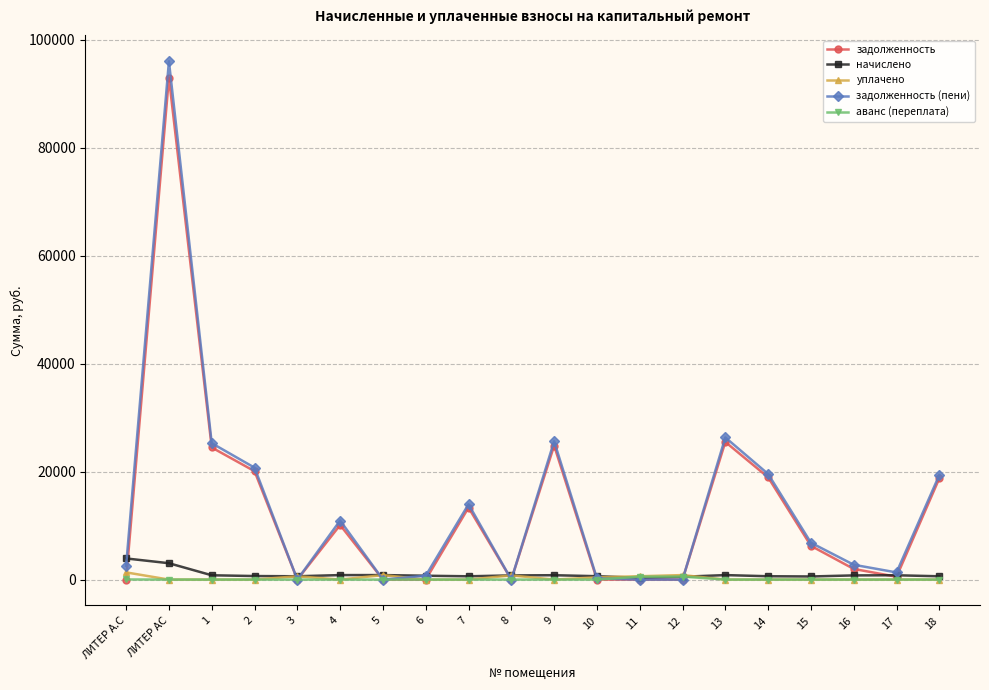

At which category is the sum across all series the highest?

ЛИТЕР АС